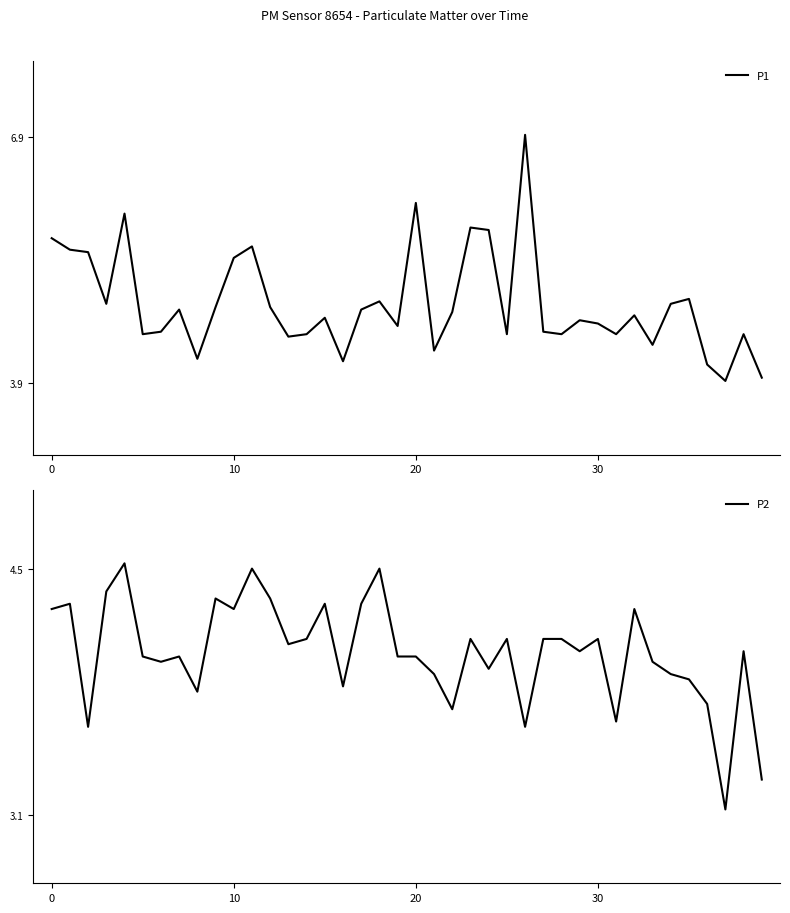

At which category does P1 reach its first local peak?

4